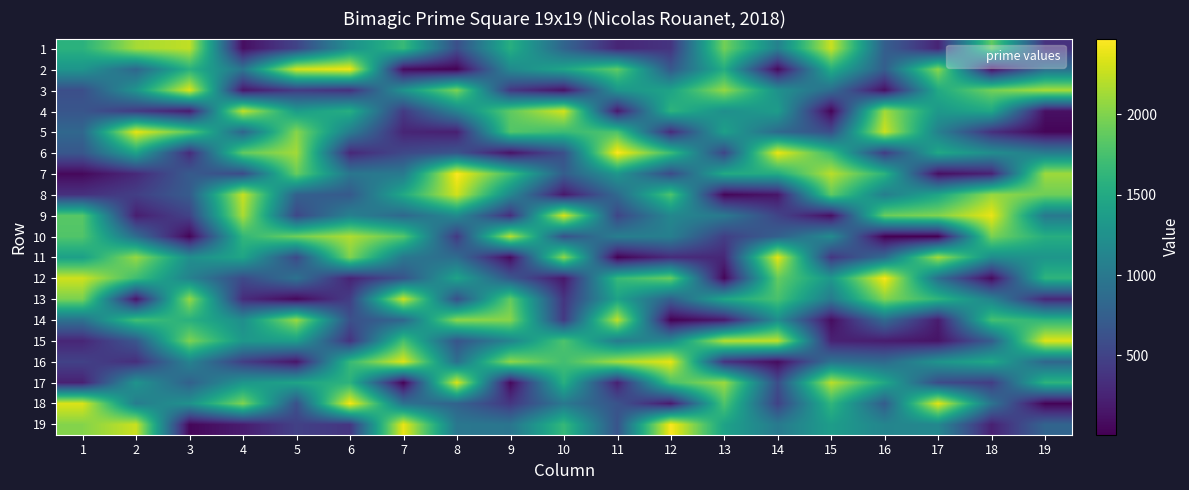

Rank the series at 11 from highest to lowest value.

6, 14, 16, 2, 5, 12, 13, 7, 3, 10, 15, 8, 19, 18, 9, 1, 17, 4, 11